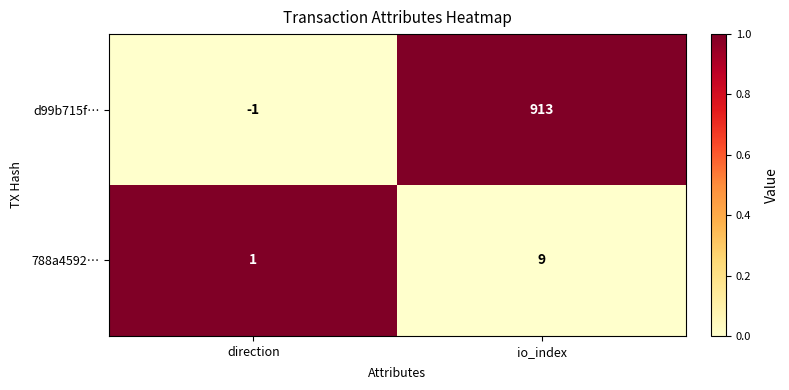

Reading left to right, transcribe all the data shown in this chart.

d99b715f…: direction=-1	io_index=913
788a4592…: direction=1	io_index=9